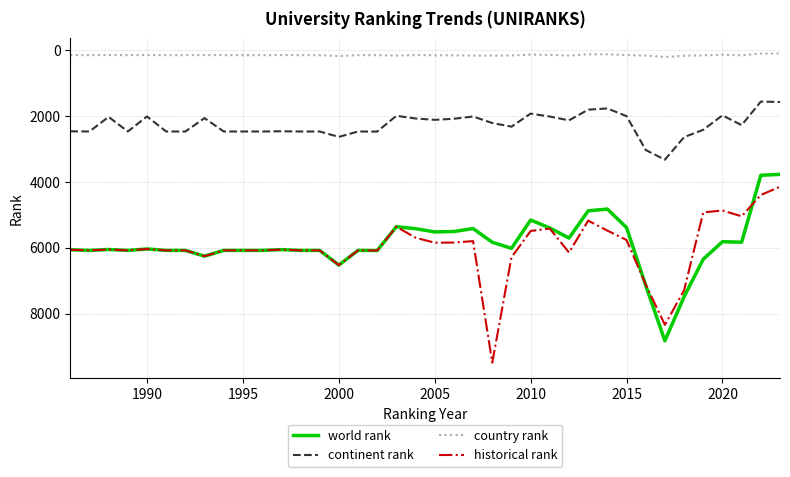

Is this an area chart (filled region under the line)?

No